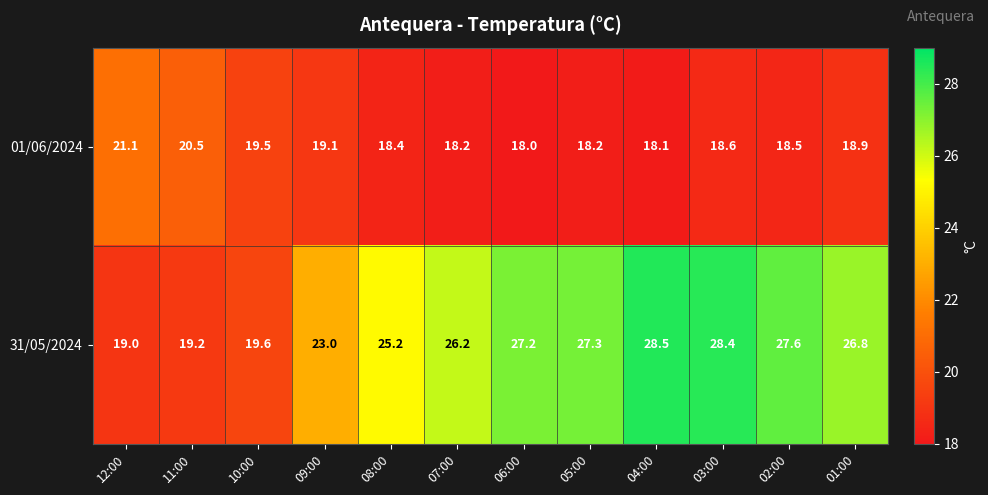

What is the minimum value for 01/06/2024?

18.0